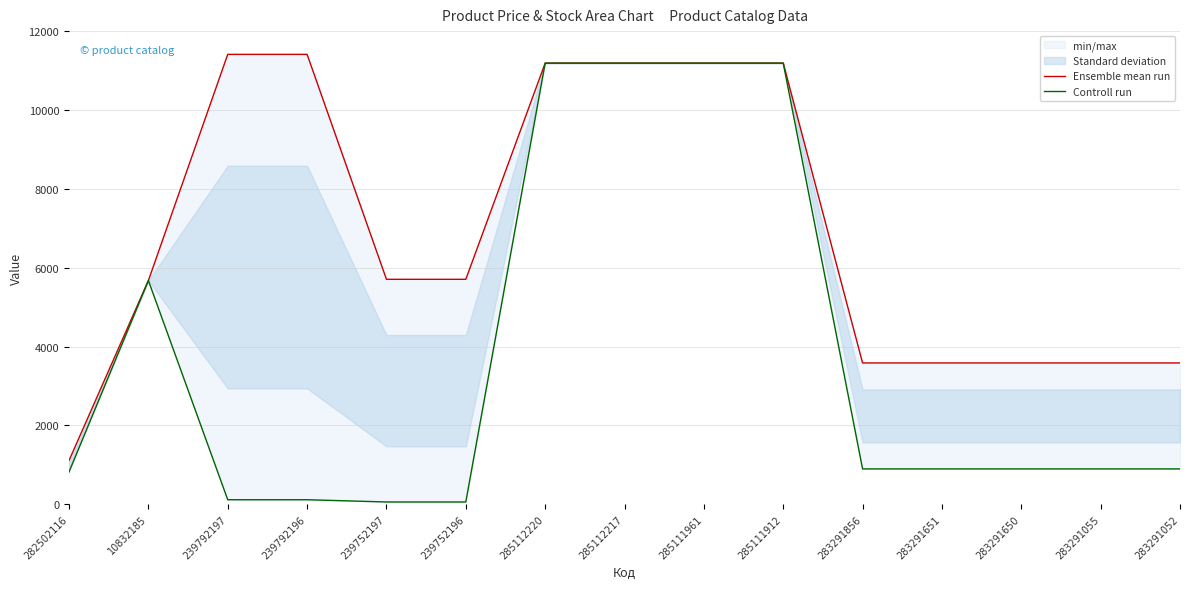

True or false: Controll run has a value of 895.9 at 283291650.

True